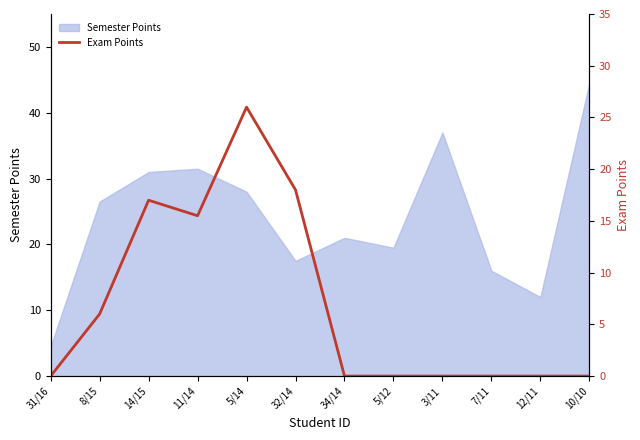

True or false: the data has more than 0 interior local peaks.

True